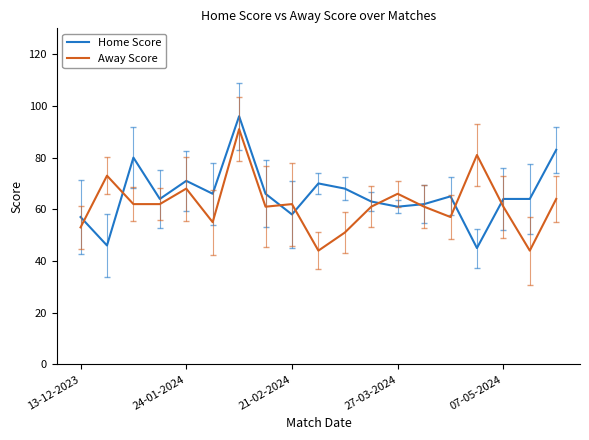

What is the maximum value shown in the chart?

96